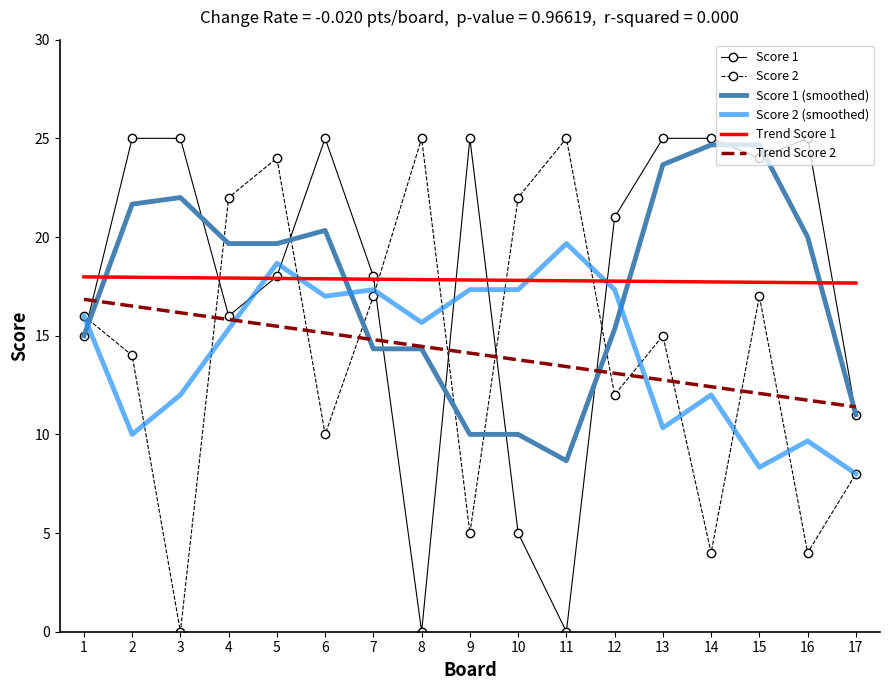

How many intersections are there between Score 2 and Trend Score 2?

10